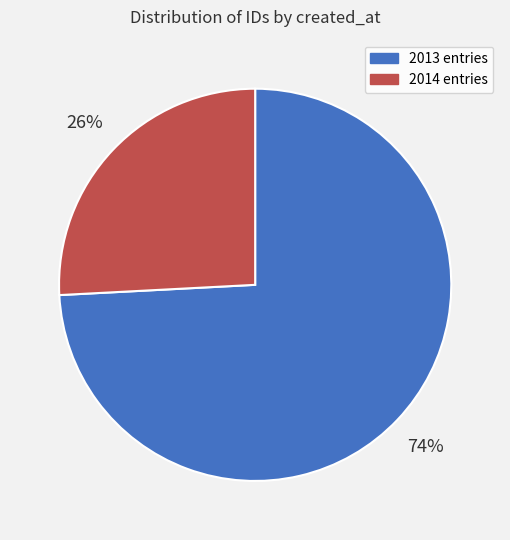

Is there any slice that represents more than half of the pie?

Yes